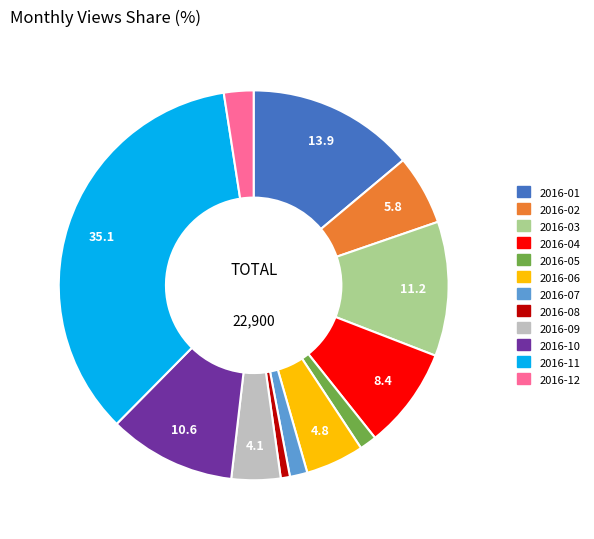

Does any single category account for the majority?

No